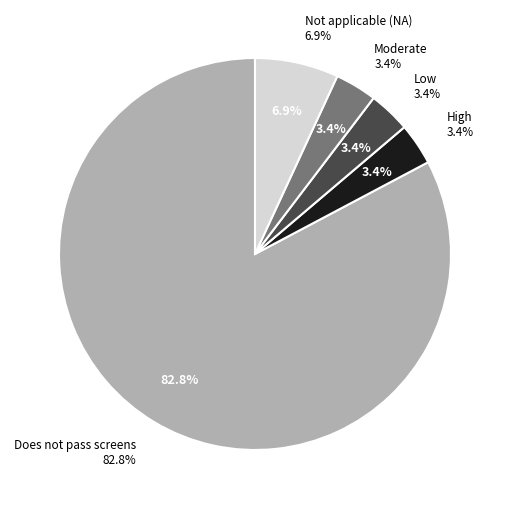

To the nearest percent, what is the average slice percentage?

20%